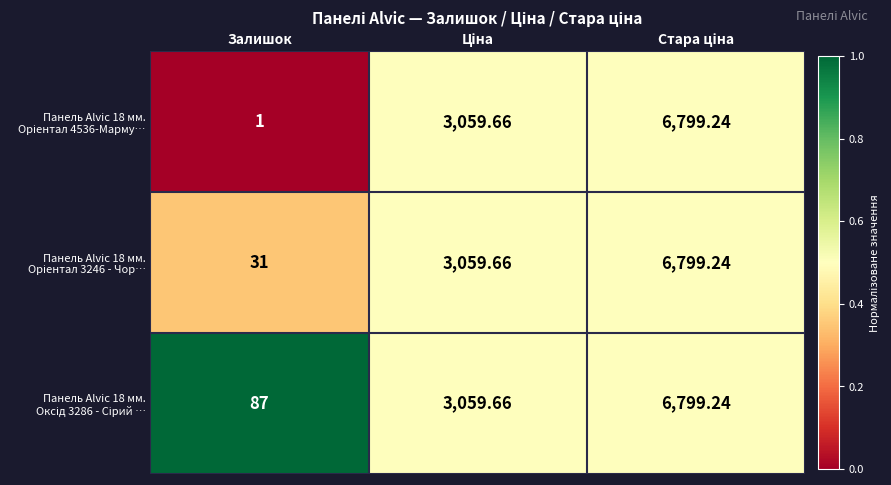

Which category has the lowest value across all series?

Залишок